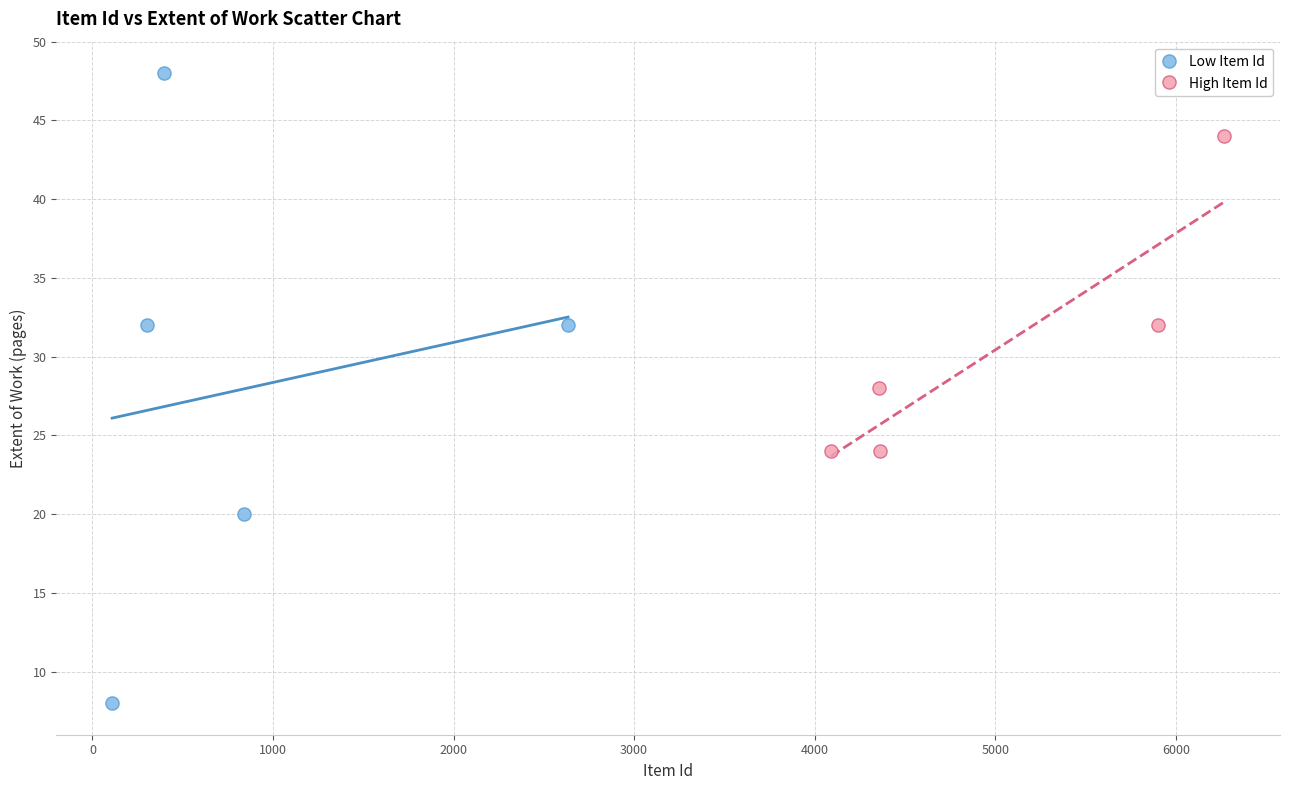

What are all the series names shown in the legend?

Low Item Id, High Item Id